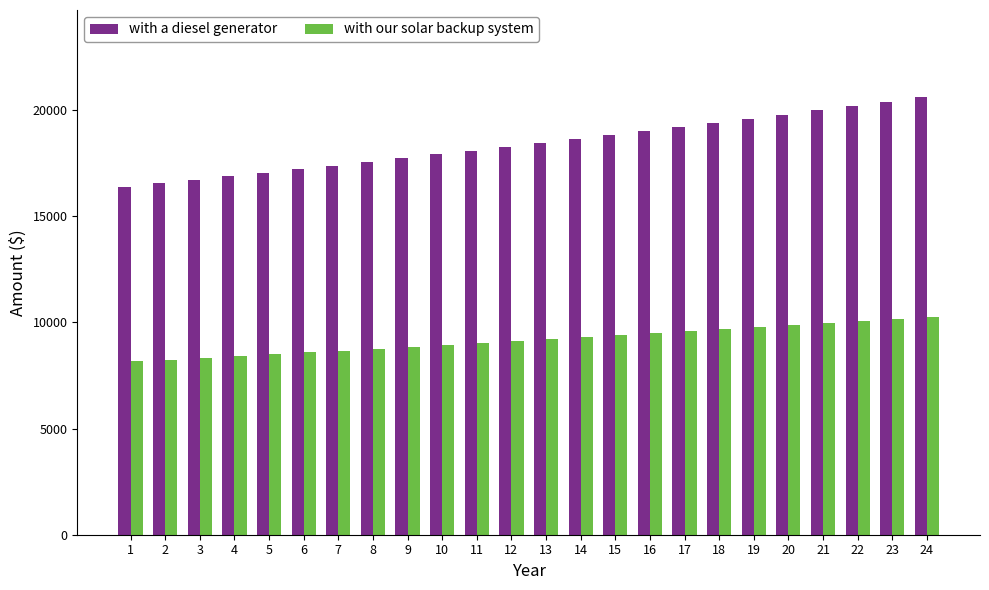

What is the average value of the with our solar backup system series?

9181.1